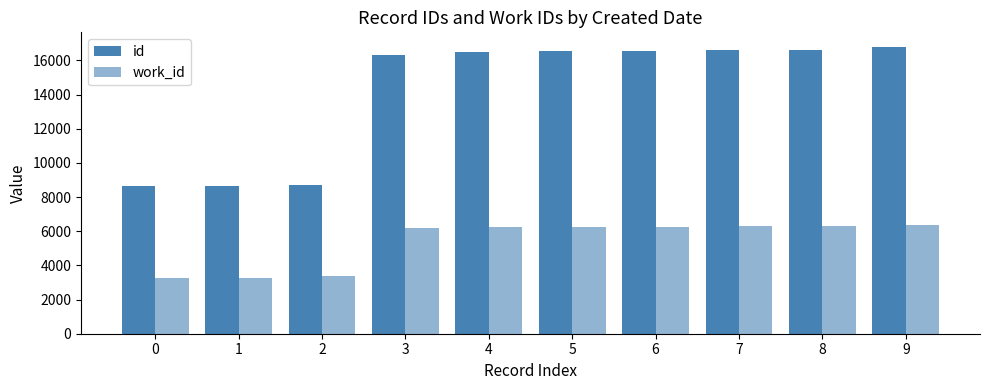

At which label does work_id first exceed 6234?

6